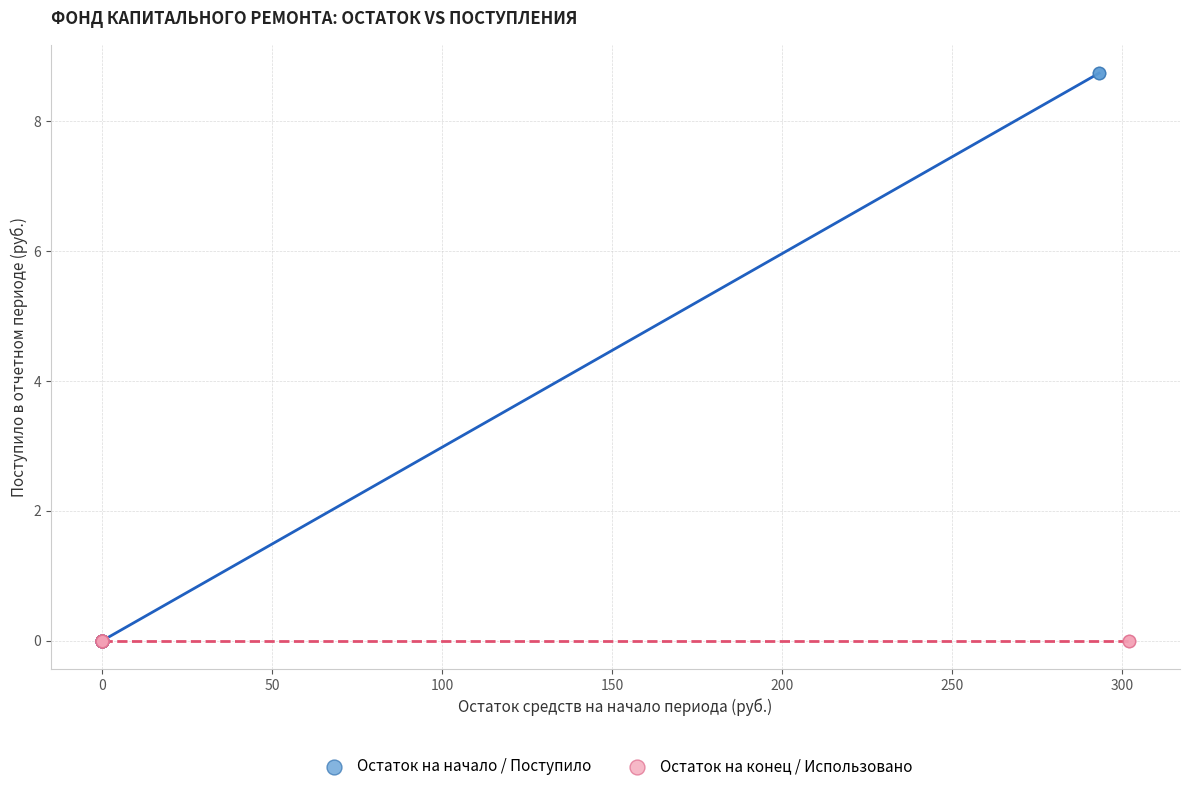

Which series reaches the maximum Y coordinate?

Остаток на начало / Поступило